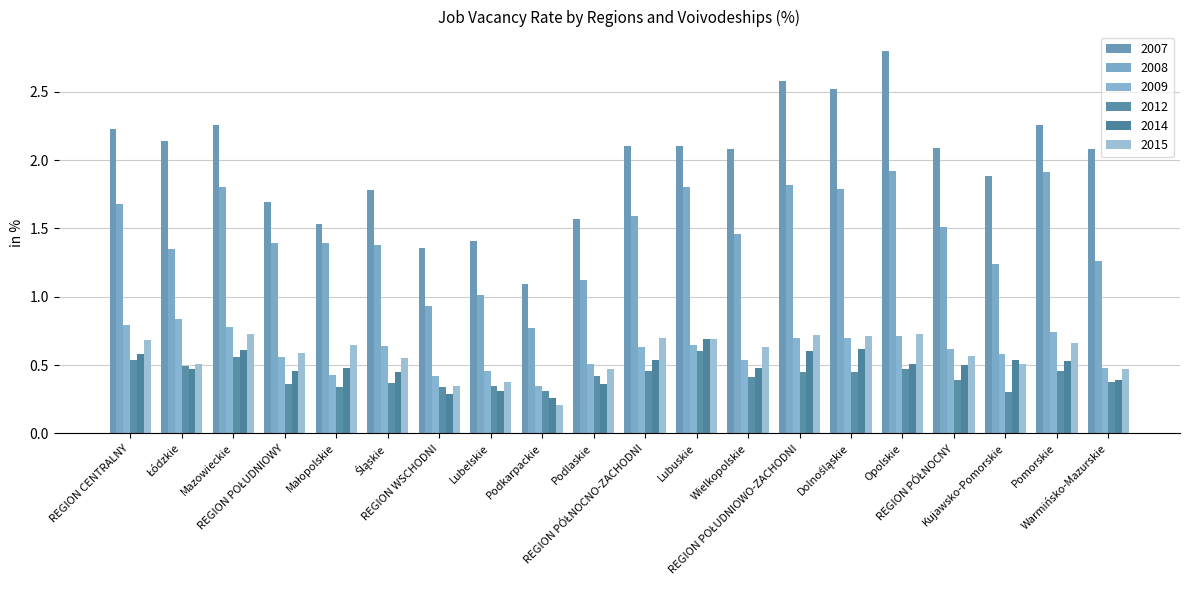

The value of 2007 at Małopolskie is 2.2. True or false?

False